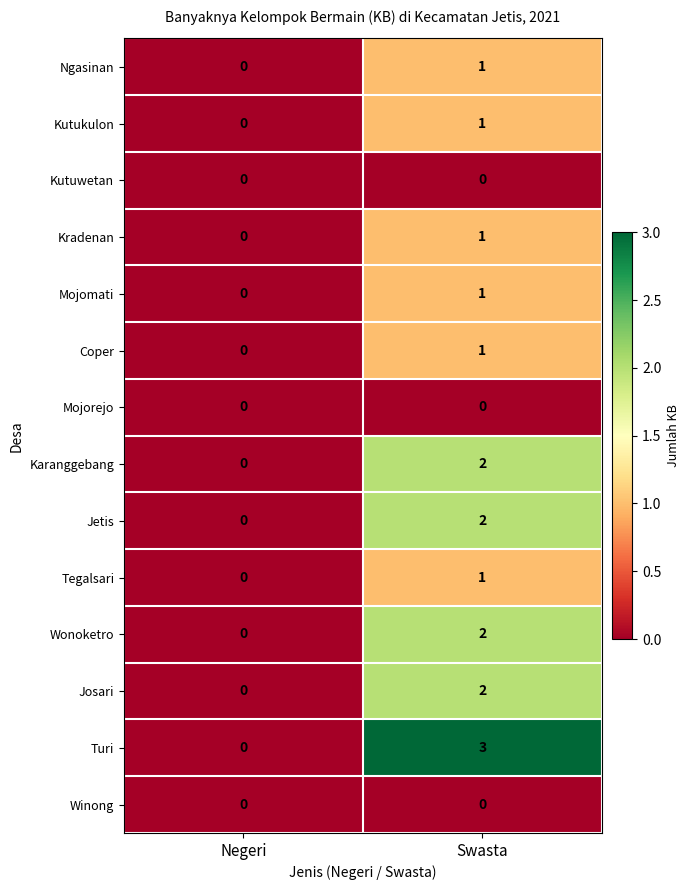

What is the greatest value displayed?

3